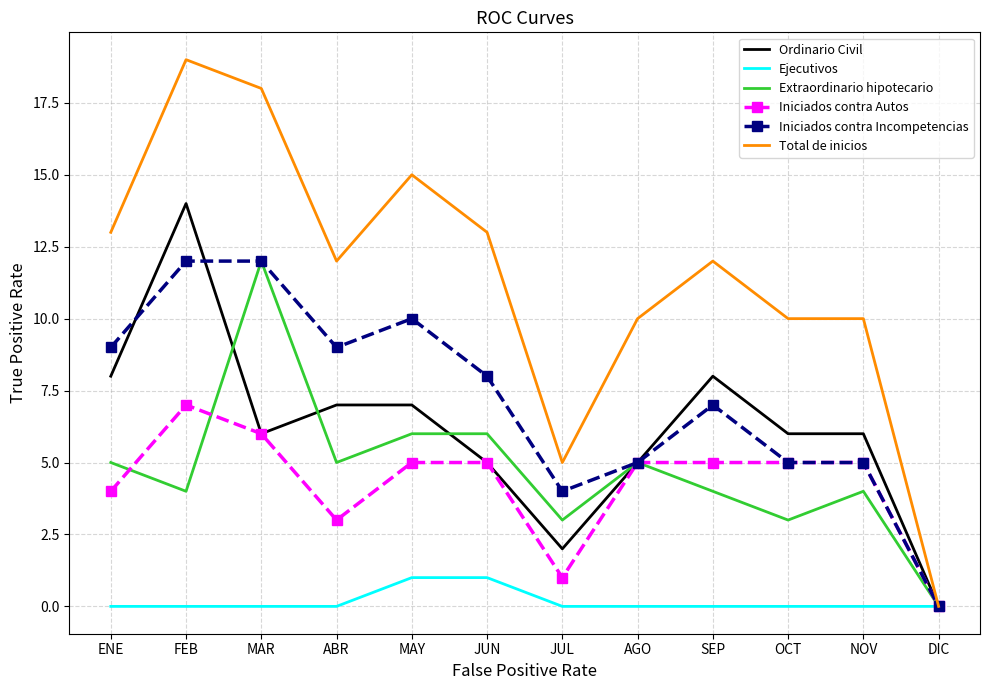

Reading left to right, list all the values displayed in this chart.

Ordinario Civil: 8	14	6	7	7	5	2	5	8	6	6	0
Ejecutivos: 0	0	0	0	1	1	0	0	0	0	0	0
Extraordinario hipotecario: 5	4	12	5	6	6	3	5	4	3	4	0
Iniciados contra Autos: 4	7	6	3	5	5	1	5	5	5	5	0
Iniciados contra Incompetencias: 9	12	12	9	10	8	4	5	7	5	5	0
Total de inicios: 13	19	18	12	15	13	5	10	12	10	10	0